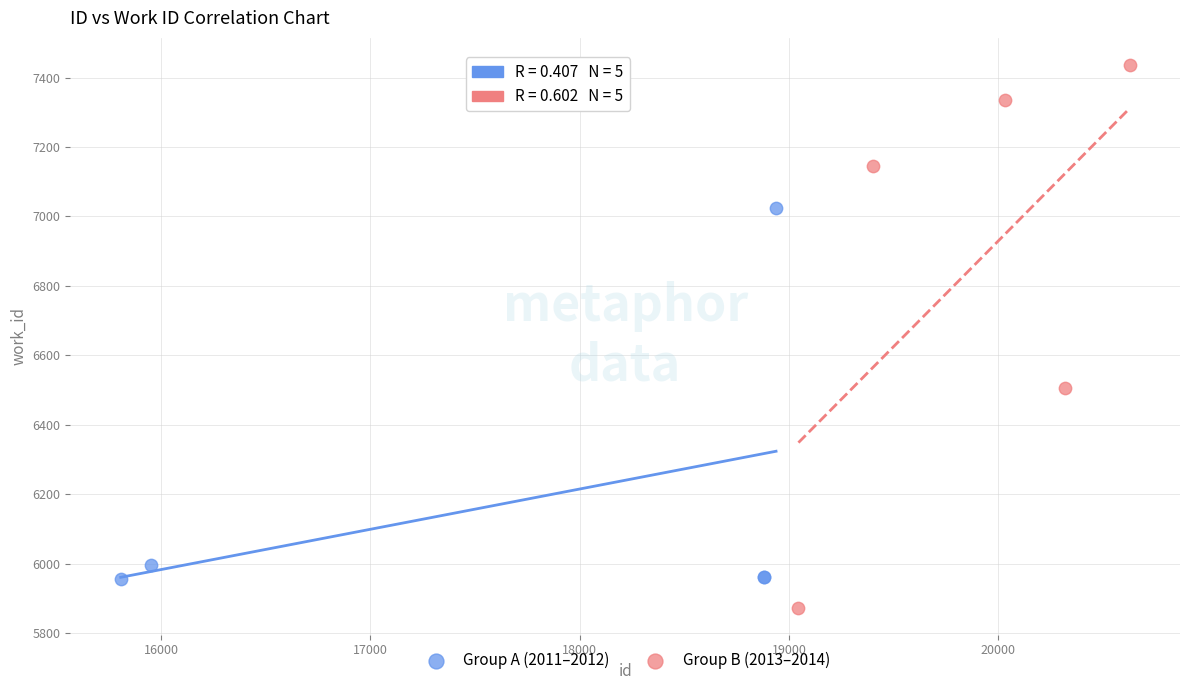

What are all the series names shown in the legend?

Group A (2011–2012), Group B (2013–2014)